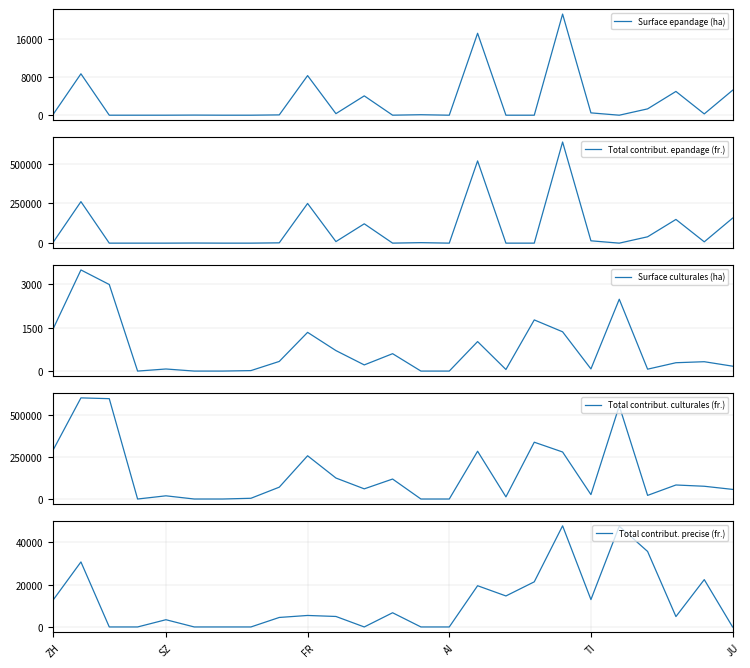

What are all the series names shown in the legend?

Surface epandage (ha), Total contribut. epandage (fr.), Surface culturales (ha), Total contribut. culturales (fr.), Total contribut. precise (fr.)